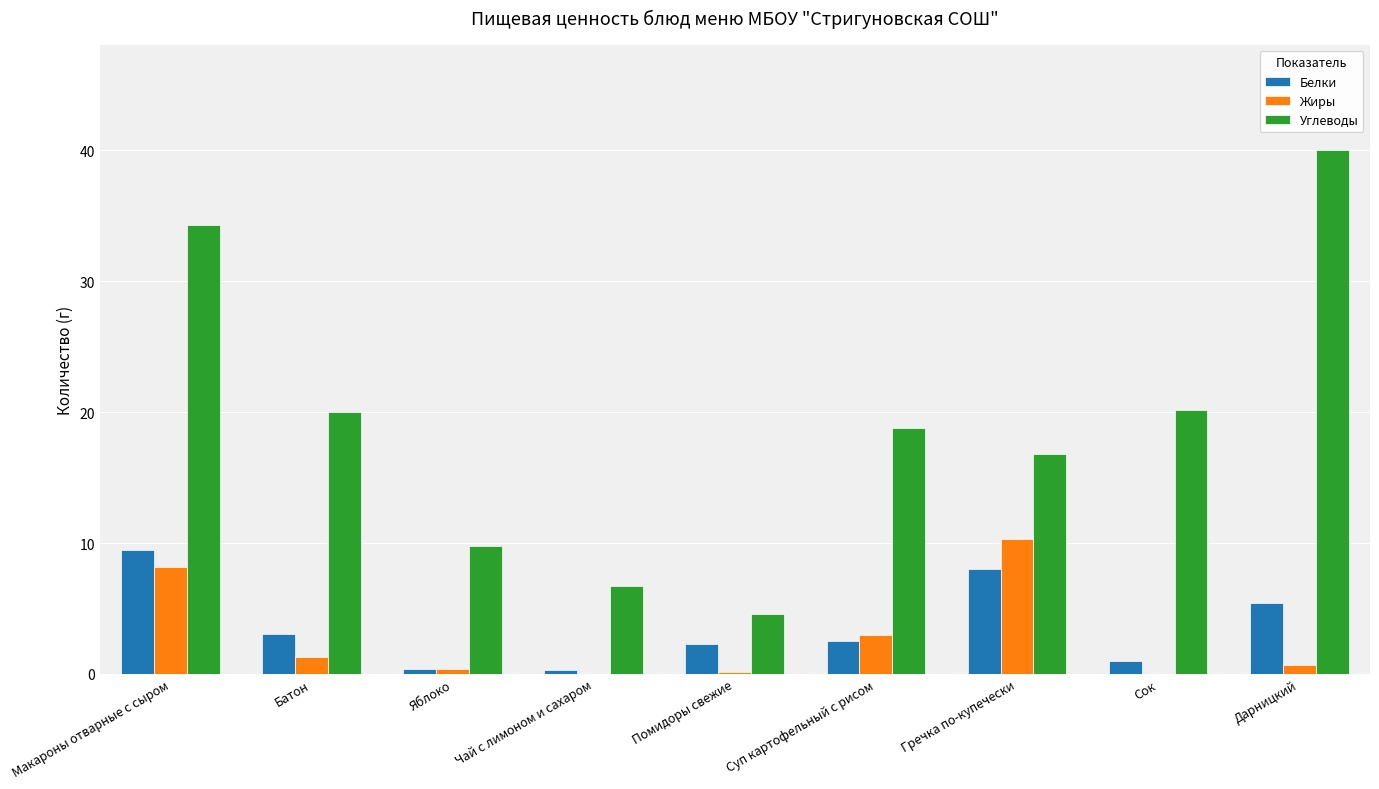

Where does the Углеводы series first go above 18?

Макароны отварные с сыром